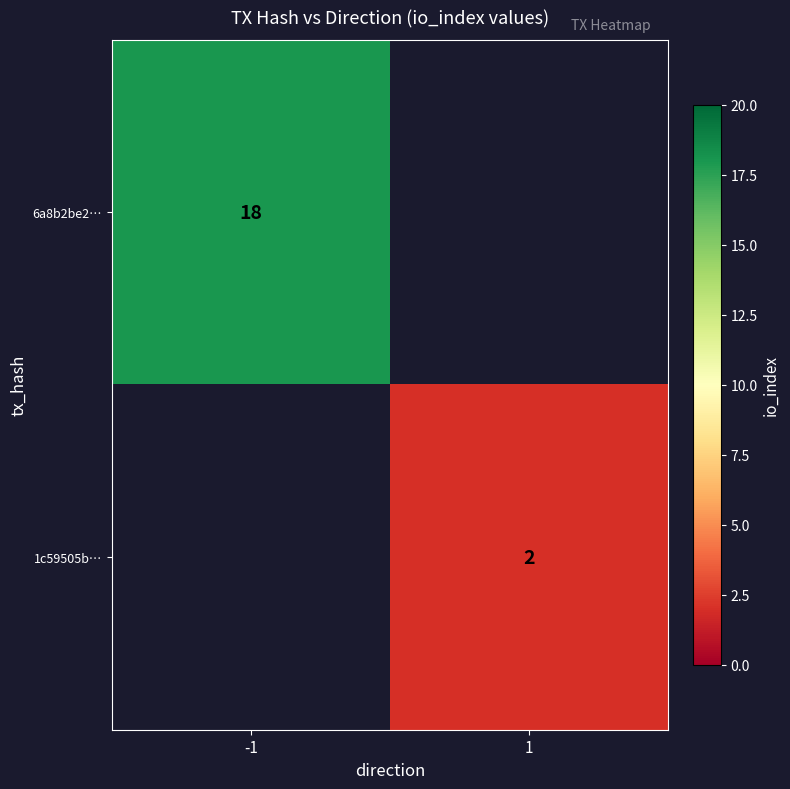

The 1c59505b… series shows 3 at 1. True or false?

False